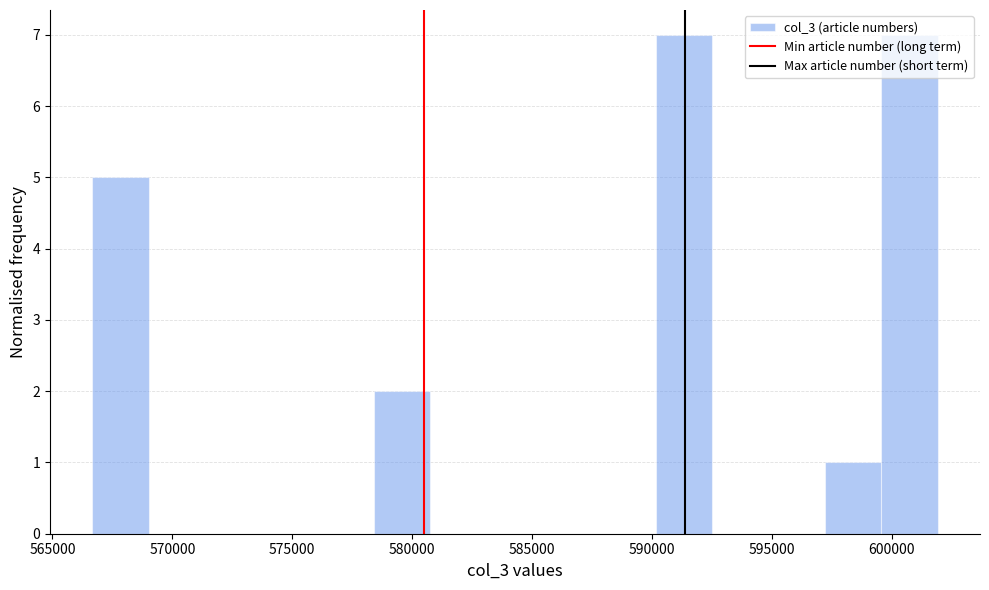

Reading left to right, list every bar in this chart as the range it spans on the x-axis followed by its height. Neither the bar edges nor the heights are printed on the chart, so give them approximately, as read against the axes.

566500 to 569000: 5
569000 to 571500: 0
571500 to 573500: 0
573500 to 576000: 0
576000 to 578500: 0
578500 to 581000: 2
581000 to 583000: 0
583000 to 585500: 0
585500 to 588000: 0
588000 to 590000: 0
590000 to 592500: 7
592500 to 595000: 0
595000 to 597000: 0
597000 to 599500: 1
599500 to 602000: 7